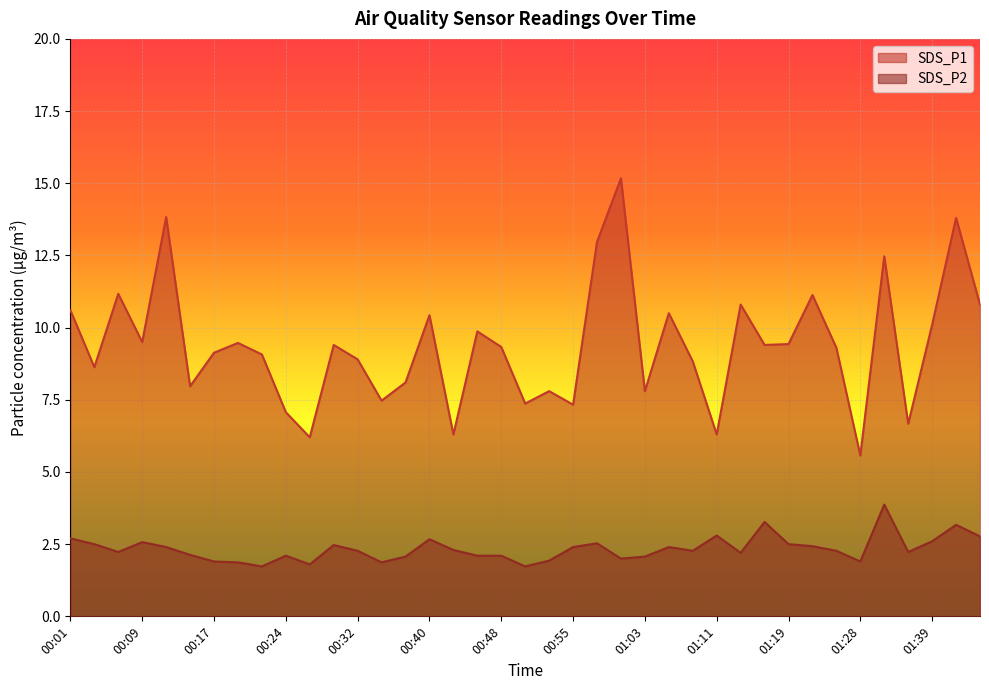

What are all the series names shown in the legend?

SDS_P1, SDS_P2